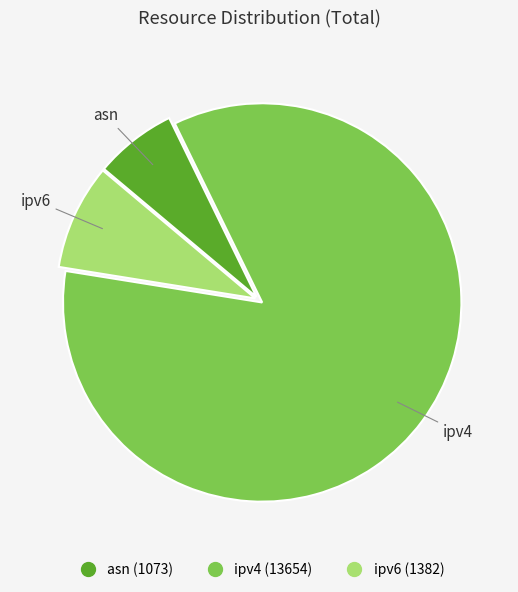

Between ipv6 and asn, which is larger?

ipv6